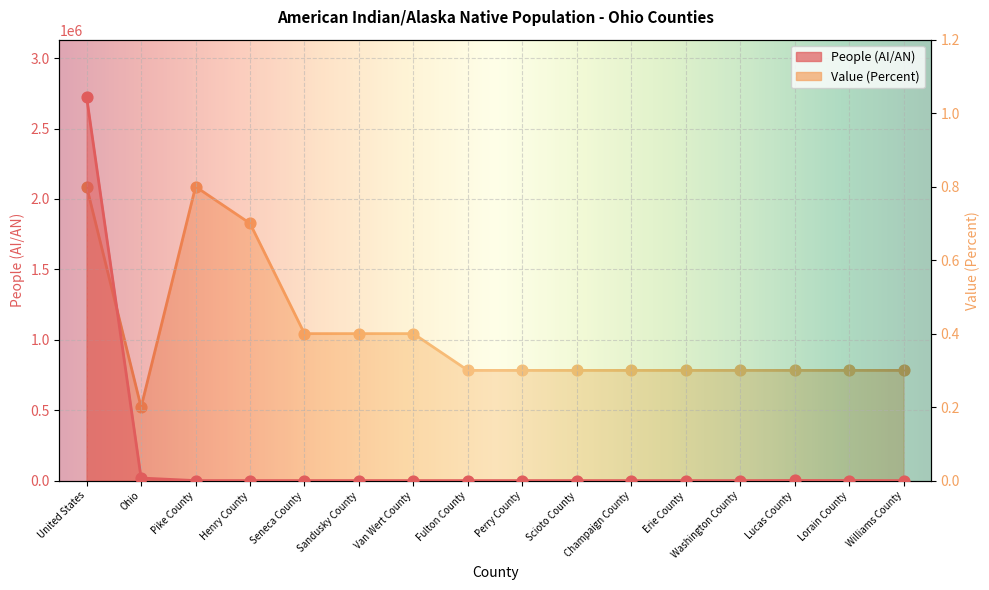

What are all the series names shown in the legend?

People (AI/AN), Value (Percent)